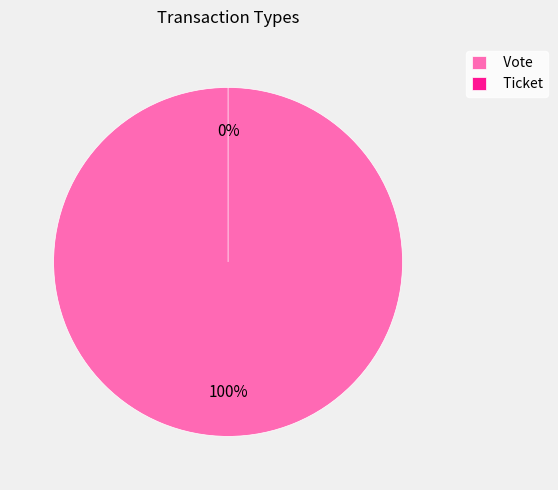

How many segments does this pie chart have?

2